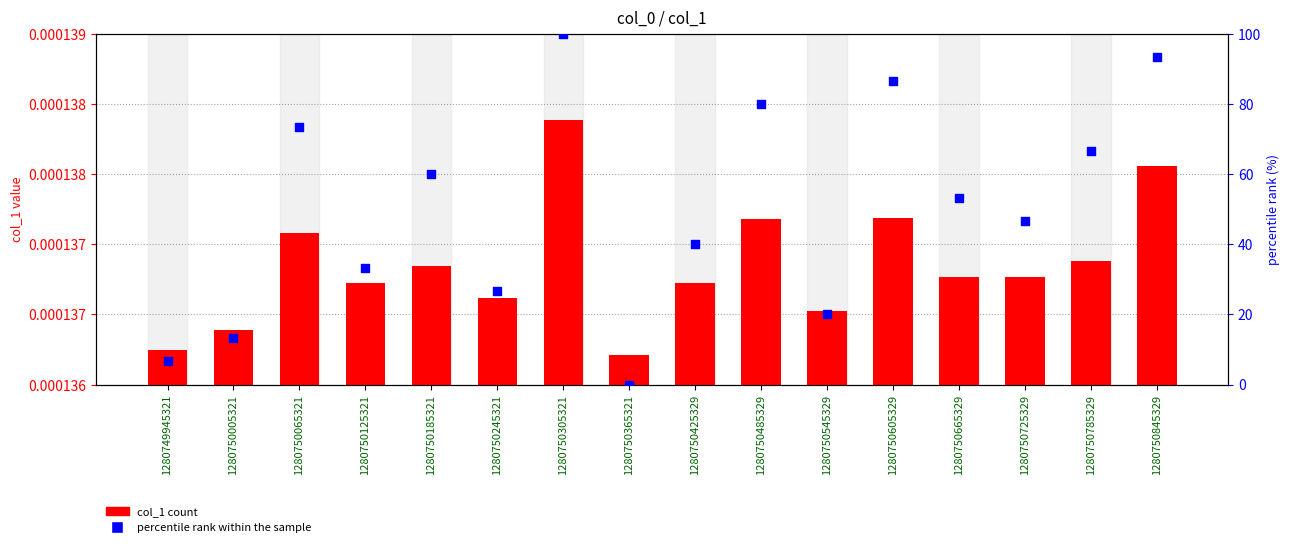

Is the value of col_1 at 1280750365321 greater than the value of percentile rank within the sample at 1280750605329?

No